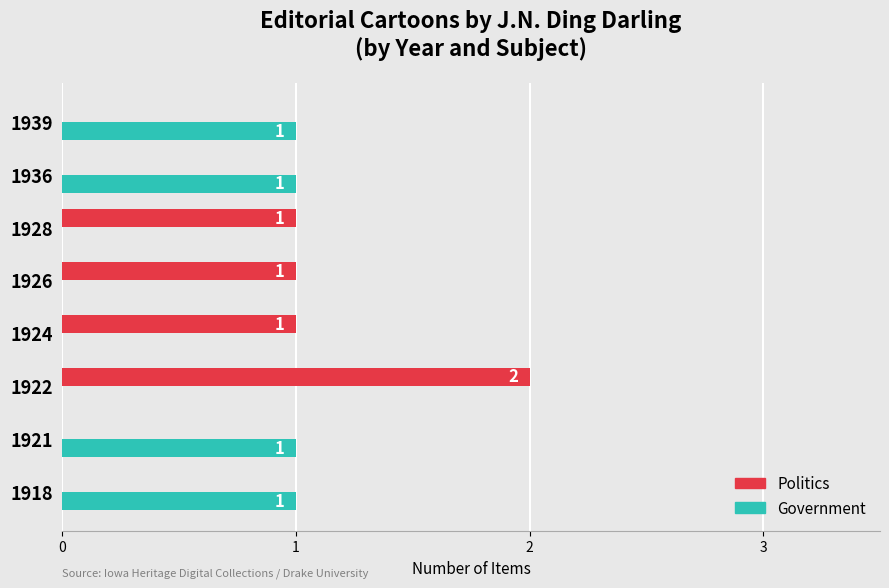

Which series changed the most between 1921 and 1922?

Politics